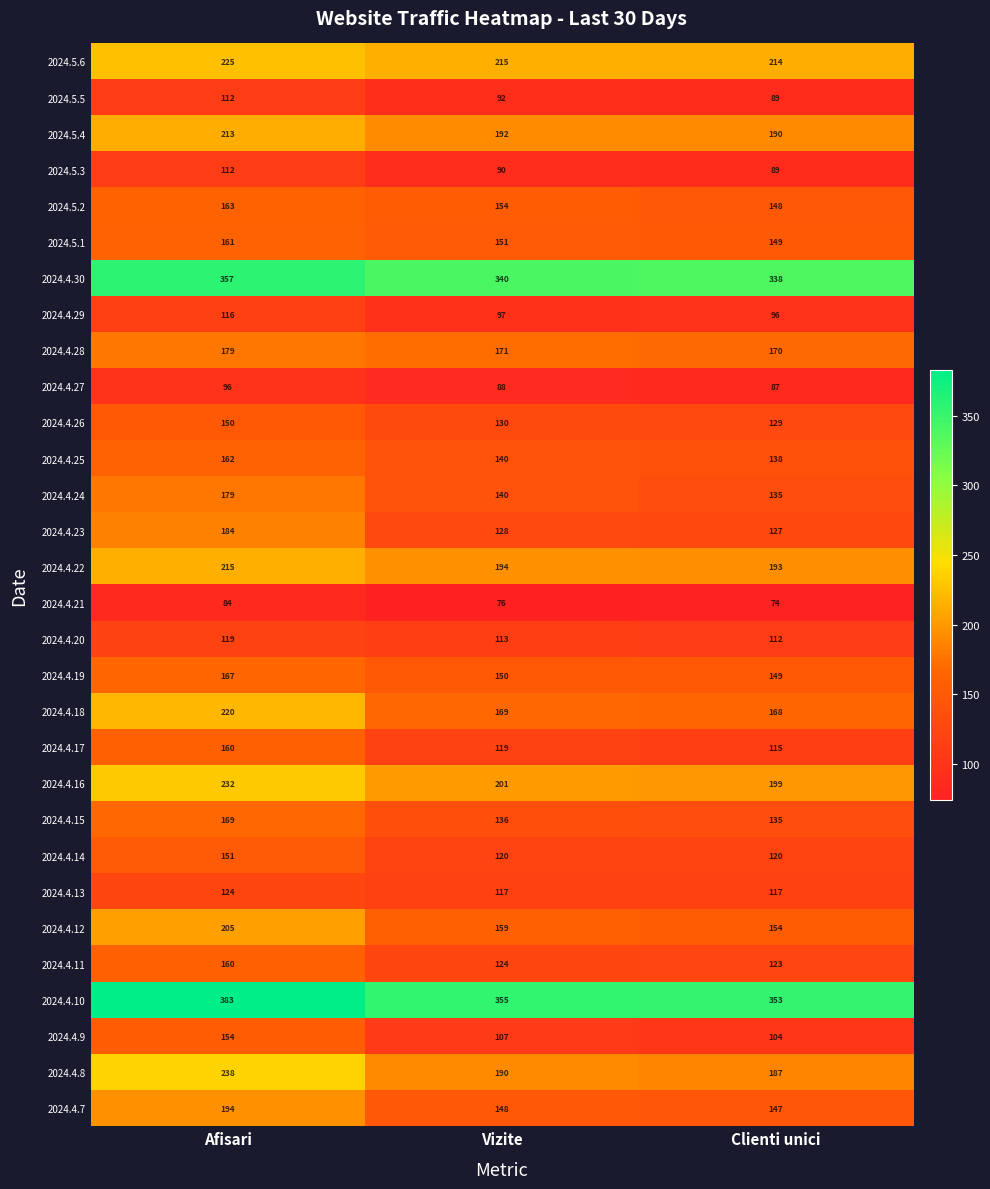

What is the difference between the highest and lowest values at Clienti unici?

279